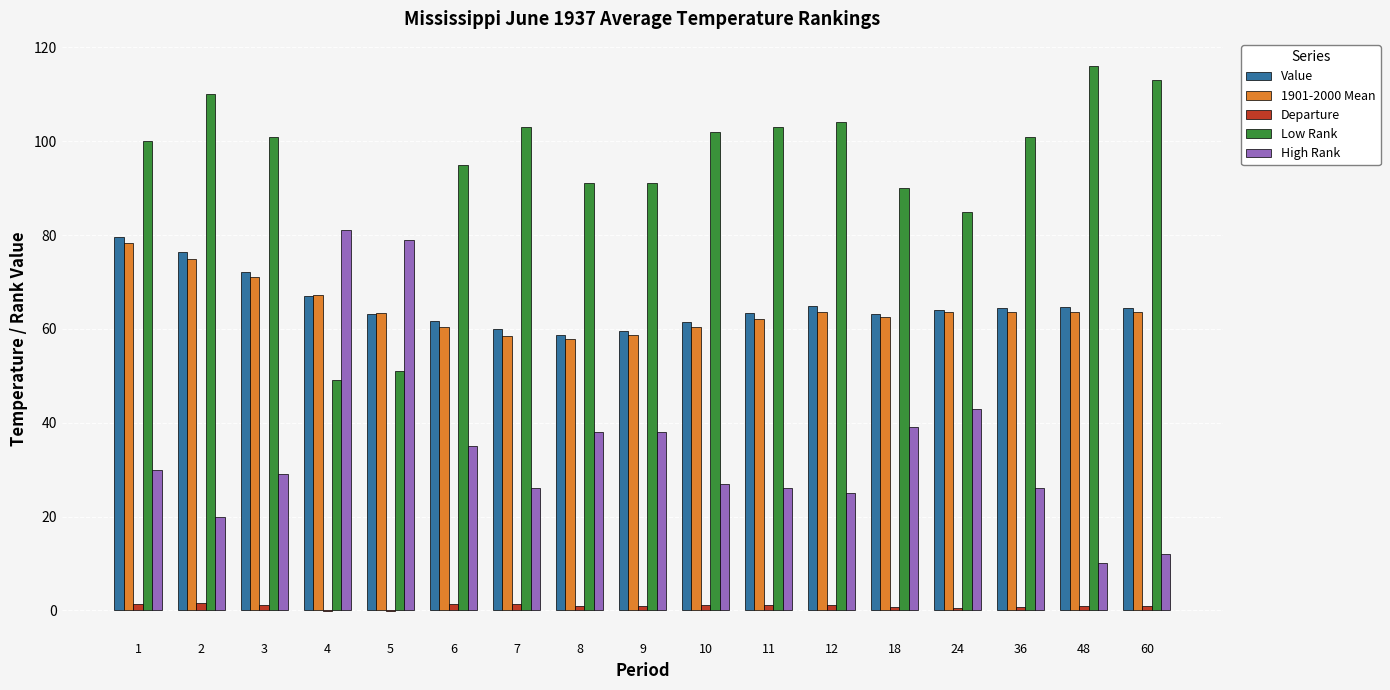

Is the value of Departure at 18 greater than the value of 1901-2000 Mean at 9?

No